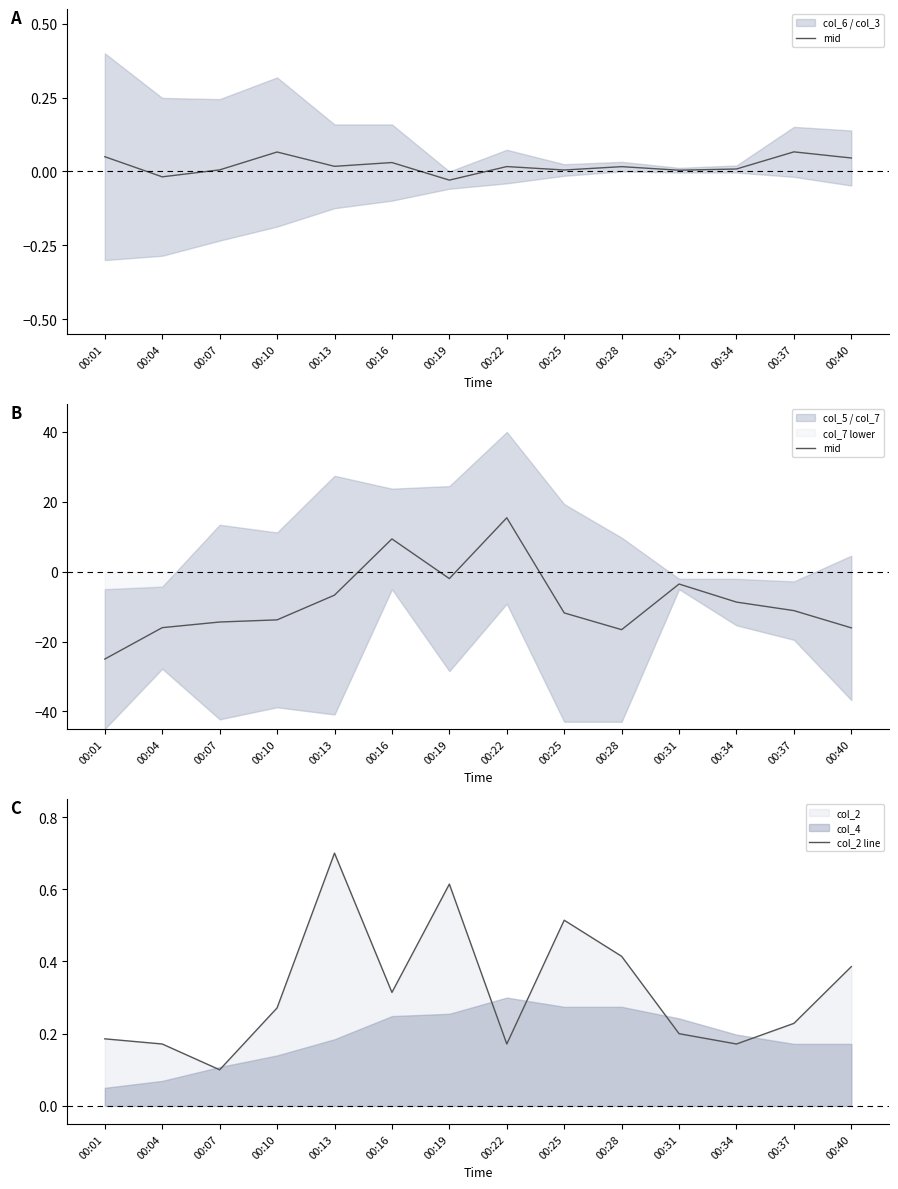

Which category has the lowest value in the col_2 line series?

00:07